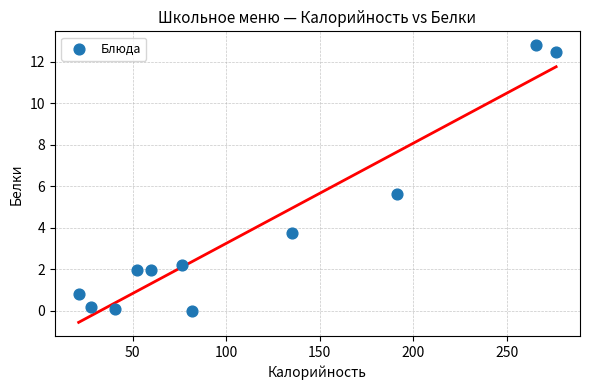

What is the range of X values (max minus min)?

255.2